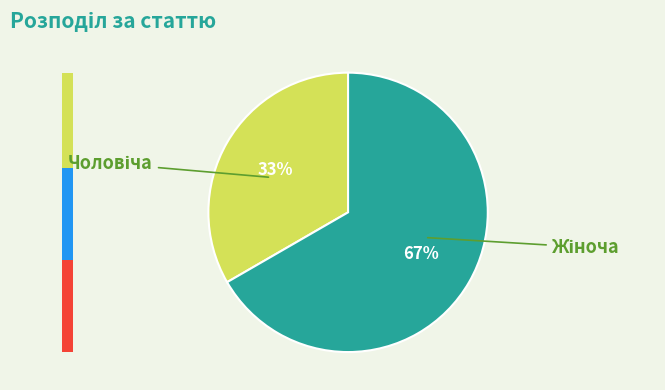

Is there any slice that represents more than half of the pie?

Yes